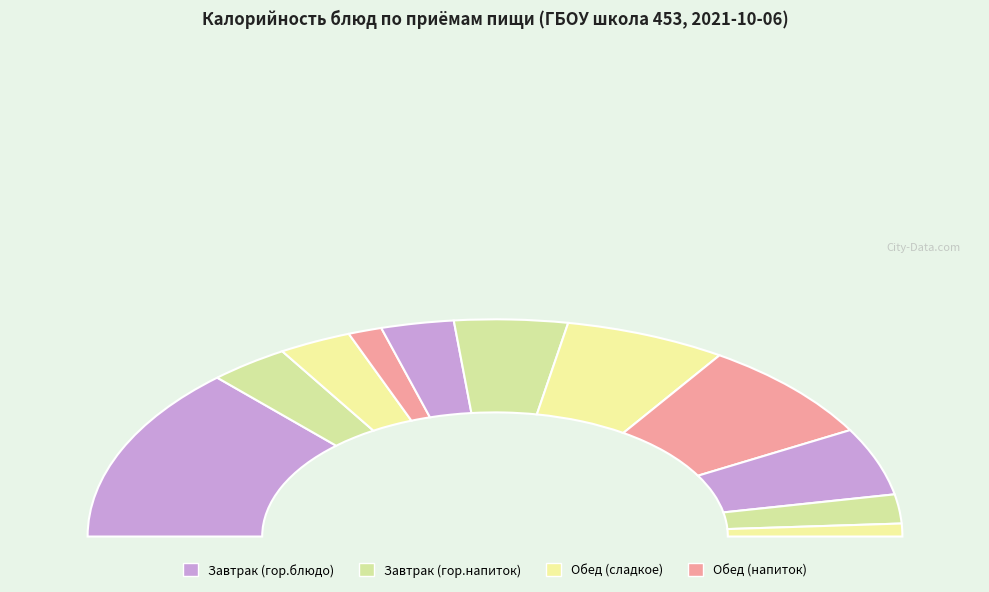

The Завтрак 2 (фрукты) slice represents 1% of the pie. True or false?

False